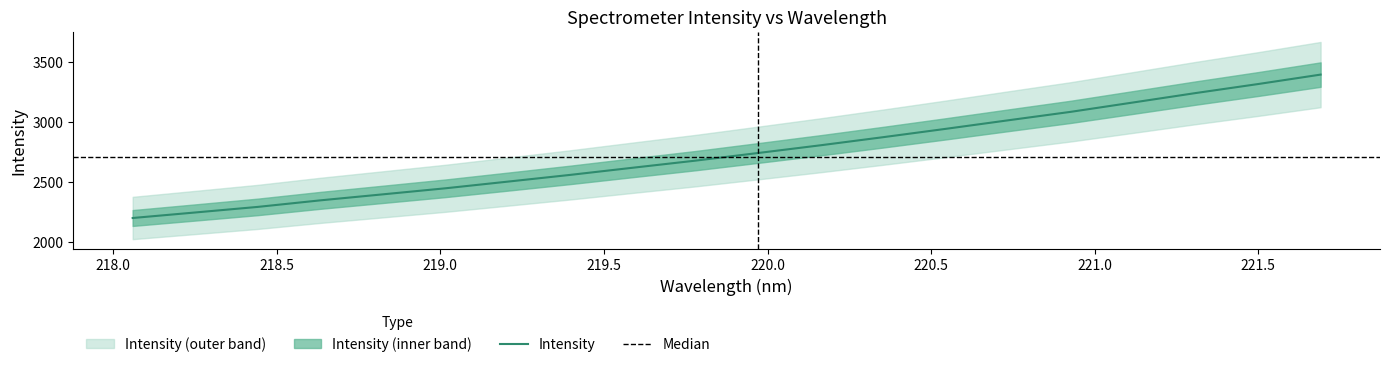

True or false: the data has more than 1 interior local peaks.

False